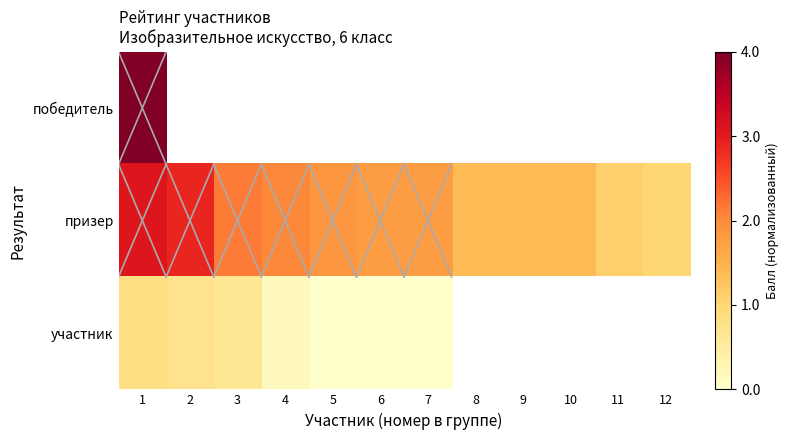

Which series changed the most between 6 and 10?

призер